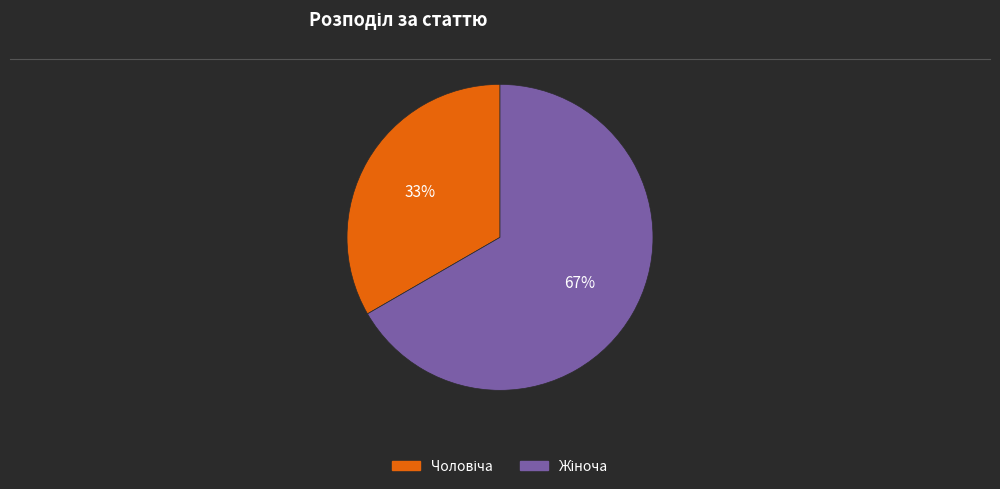

To the nearest percent, what is the average slice percentage?

50%